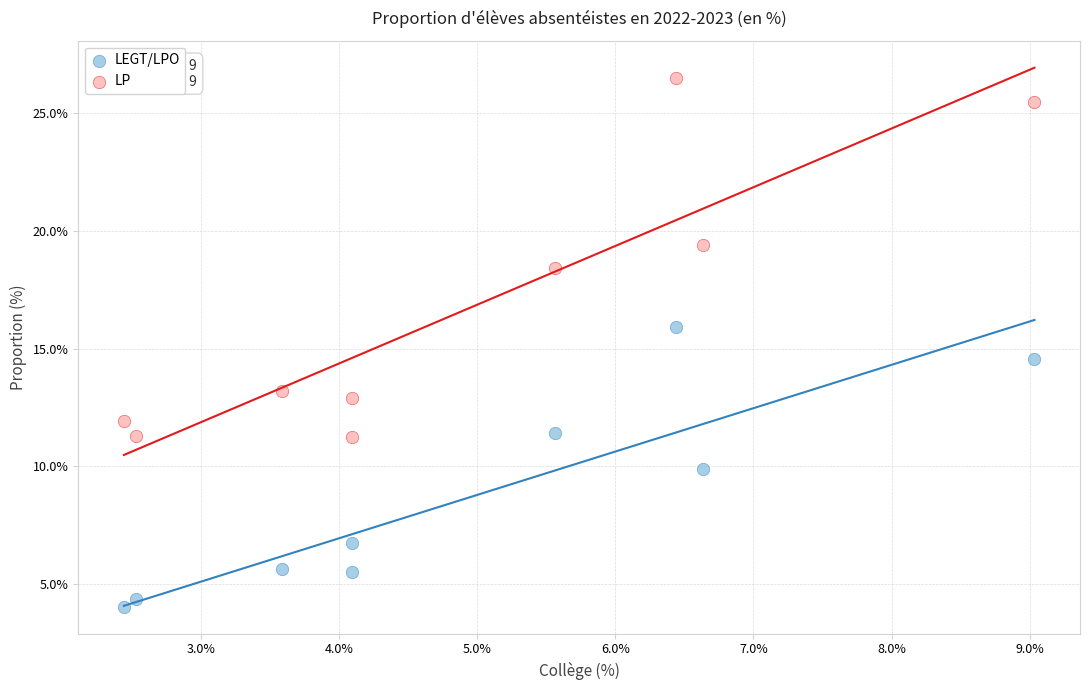

Across all series, what Y value is closest to 15?

14.6